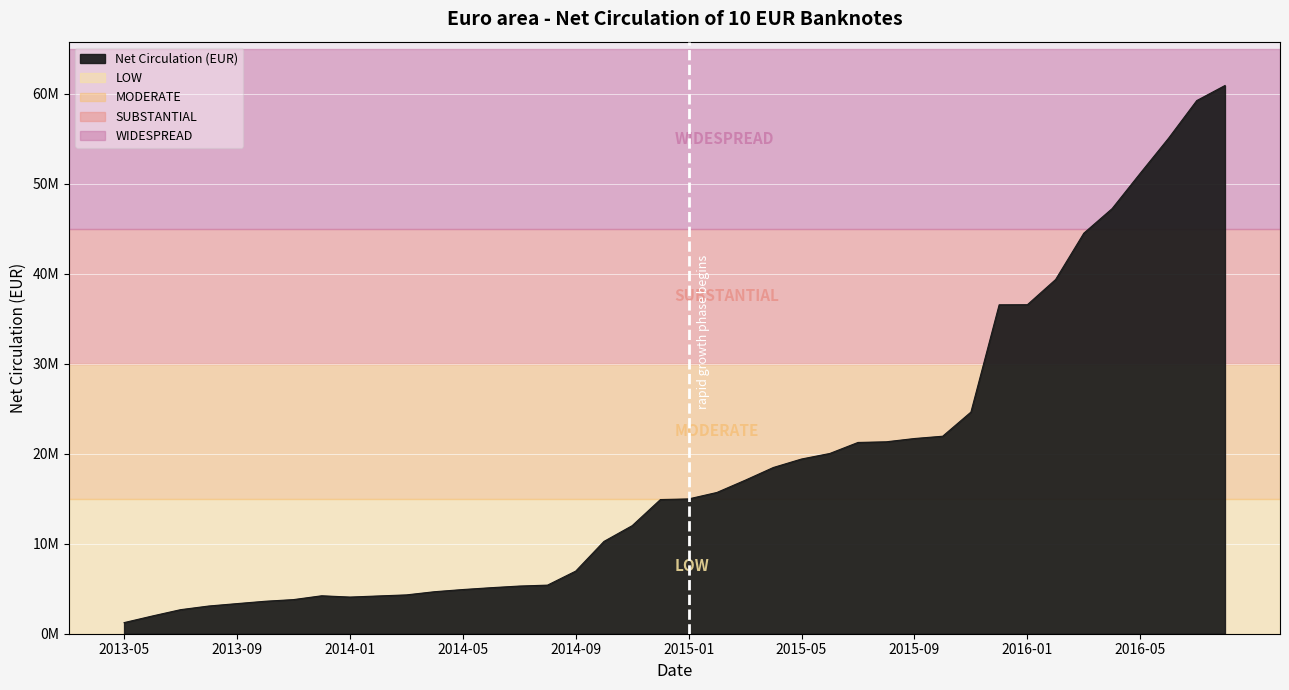

Is this an area chart (filled region under the line)?

Yes